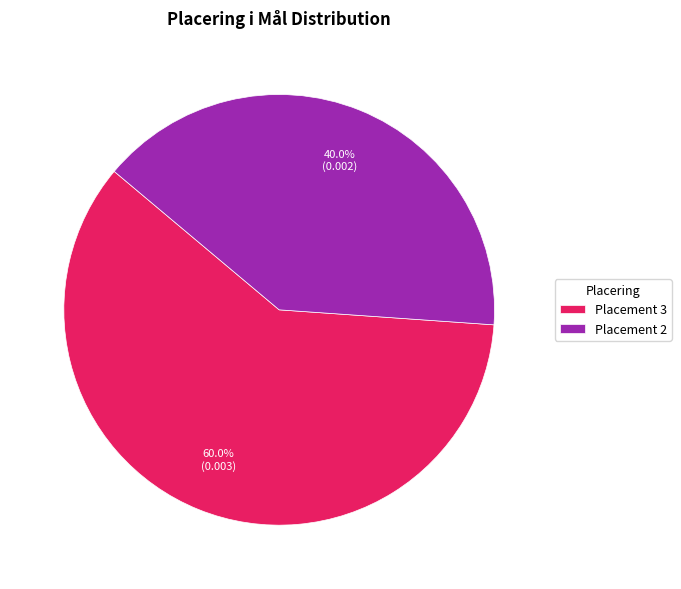

Between Placement 3 and Placement 2, which is larger?

Placement 3